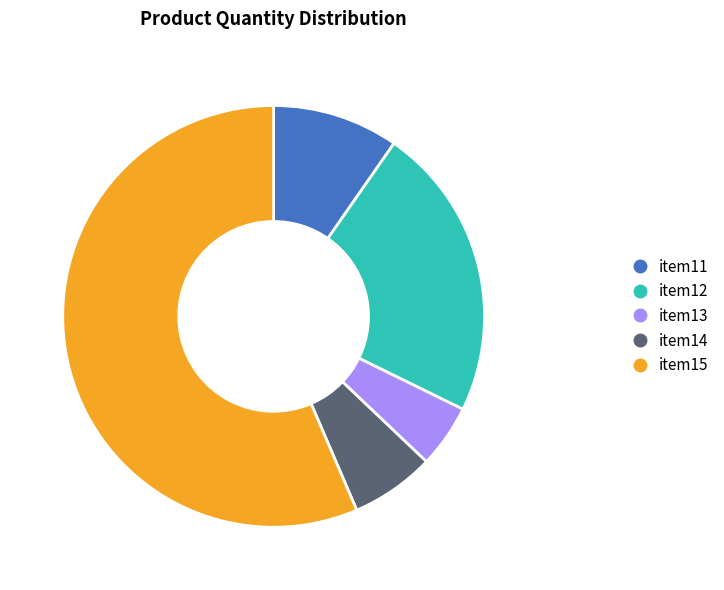

Is it true that item11 is 10% of the pie?

True